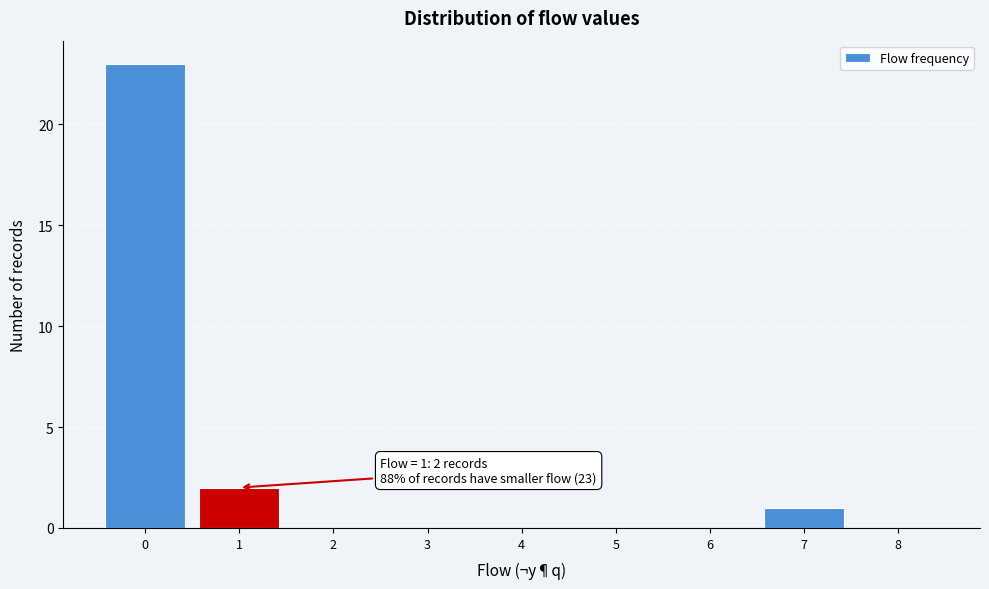

Which range on the x-axis has the tallest bar?

-0.5 to 0.5